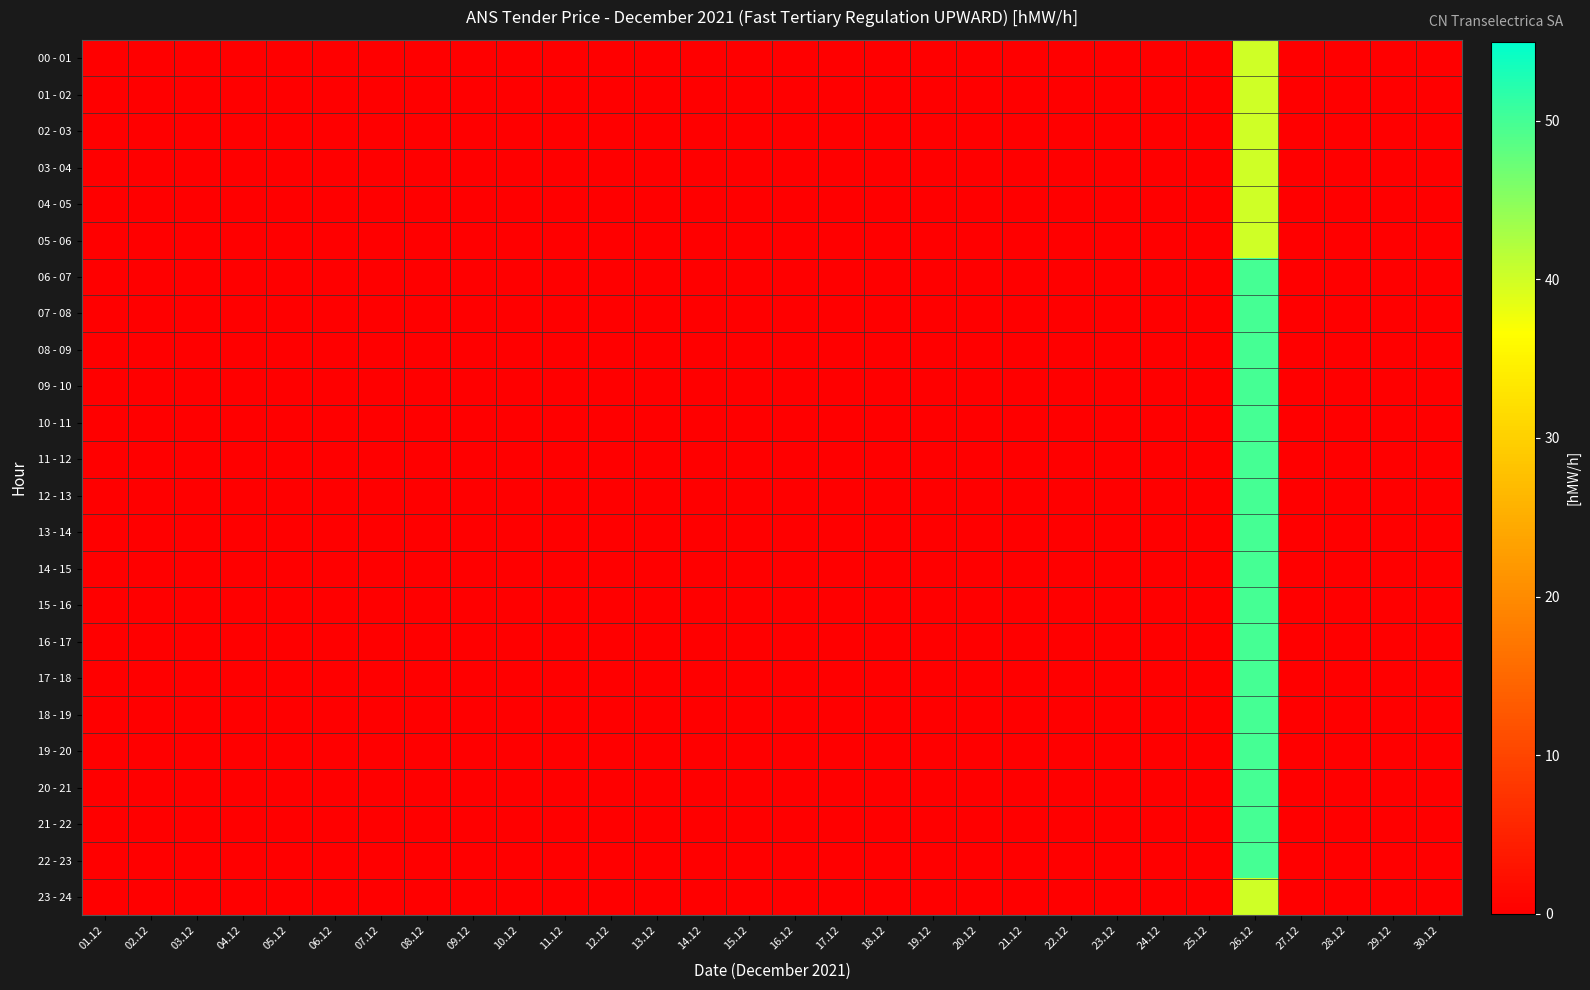

Rank the series by their maximum value, from highest to lowest.

06 - 07, 07 - 08, 08 - 09, 09 - 10, 10 - 11, 11 - 12, 12 - 13, 13 - 14, 14 - 15, 15 - 16, 16 - 17, 17 - 18, 18 - 19, 19 - 20, 20 - 21, 21 - 22, 22 - 23, 00 - 01, 01 - 02, 02 - 03, 03 - 04, 04 - 05, 05 - 06, 23 - 24